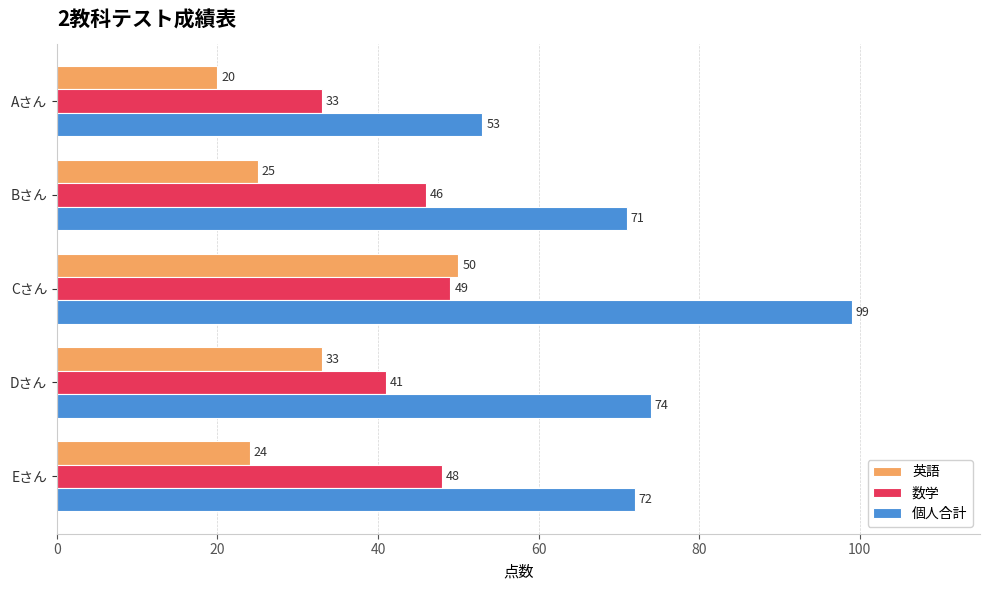

Which series has the widest spread of values?

個人合計